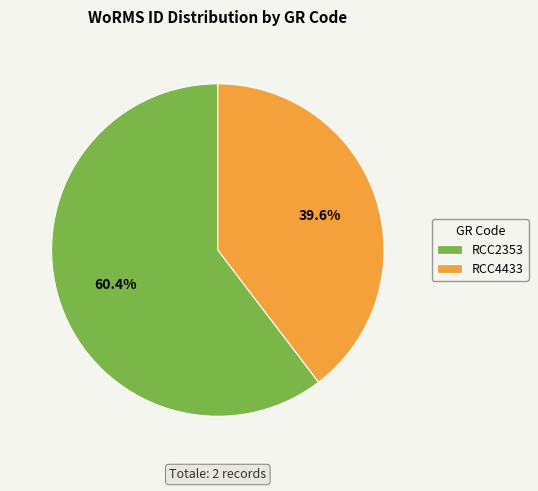

What is the smallest slice in the pie chart?

RCC4433